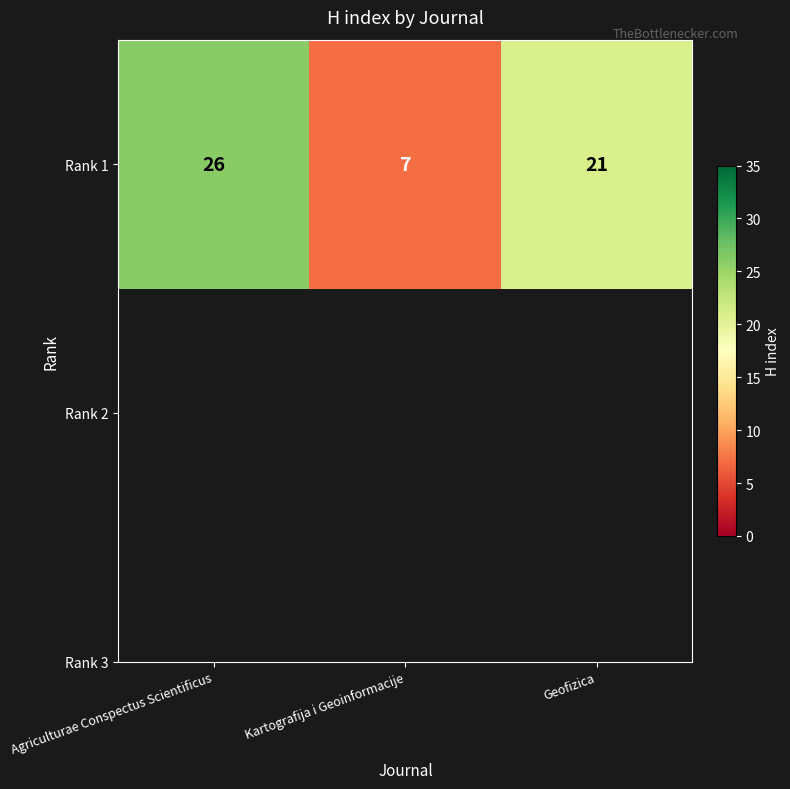

List the labels in order of value, smallest first.

Kartografija i Geoinformacije, Geofizica, Agriculturae Conspectus Scientificus